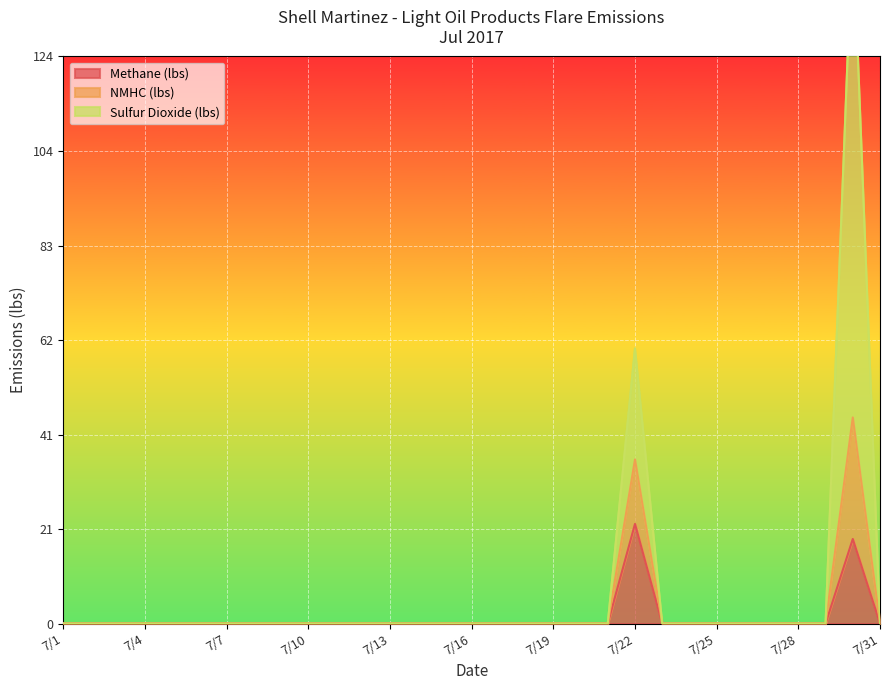

At which label is NMHC (lbs) closest to 76?

7/22